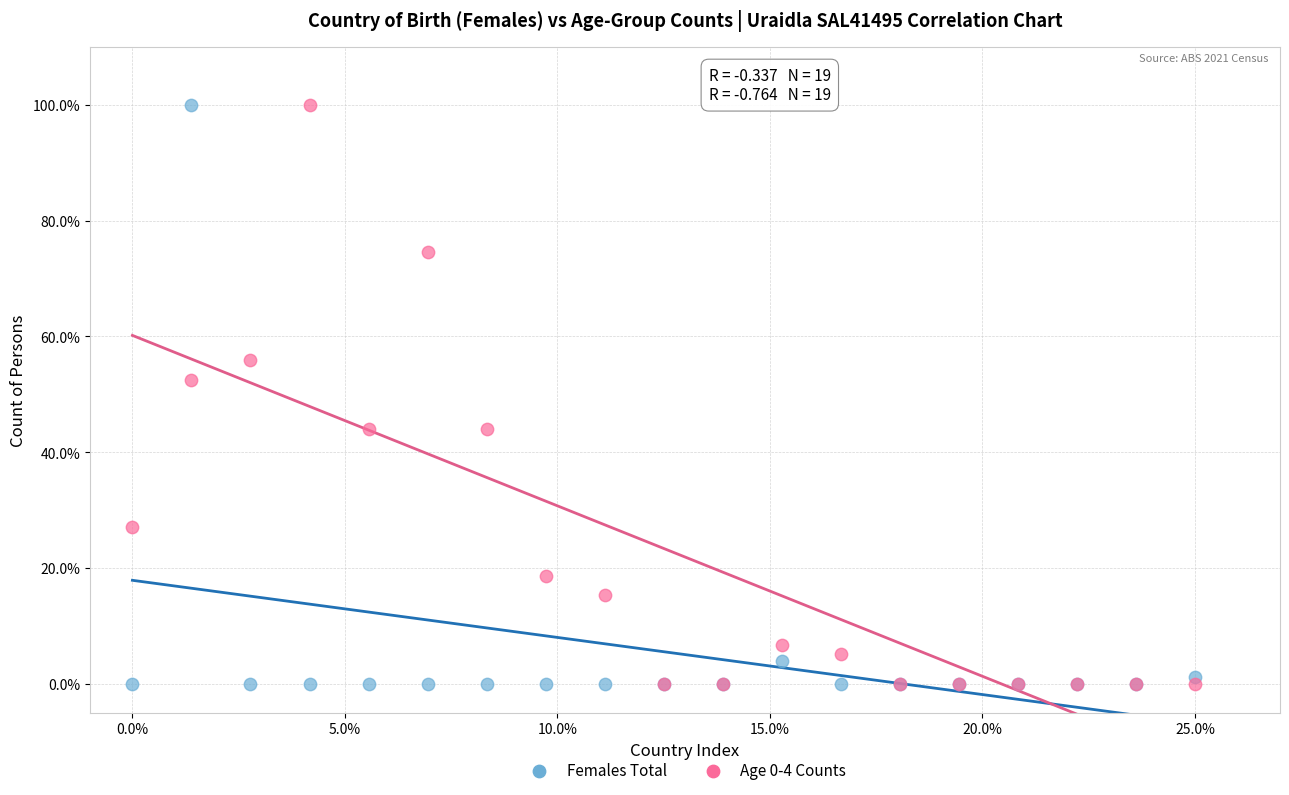

What are all the series names shown in the legend?

Females Total, Age 0-4 Counts